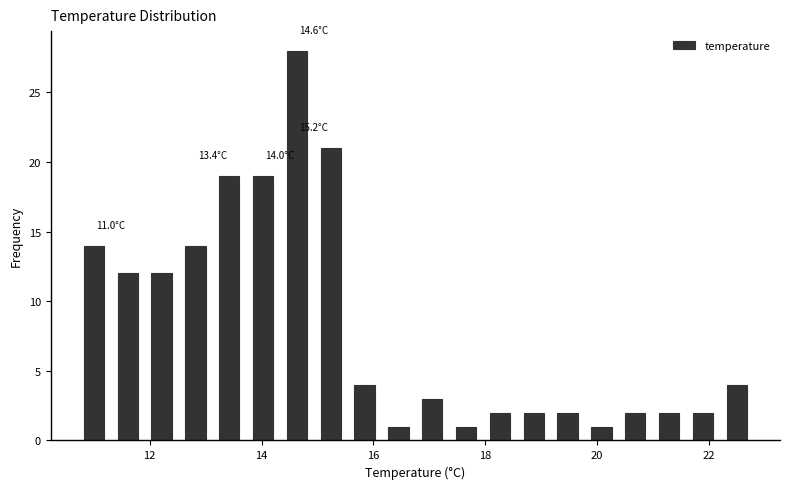

Around what value on the x-axis is the tallest bar? Give the approximate position of its centre, as read against the axis.

14.6